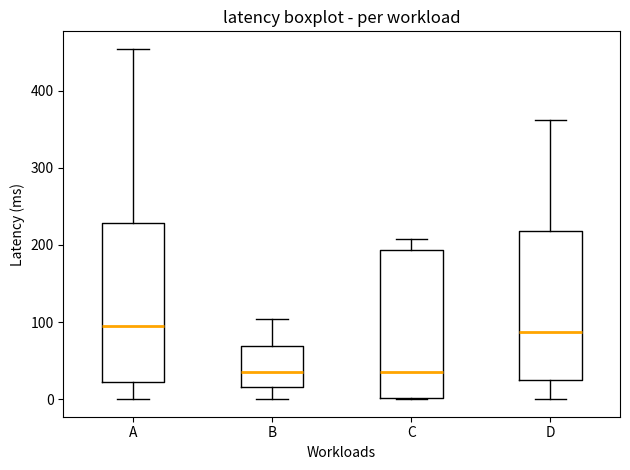

Comparing the boxes themselves (not the whiskers), which one is the tallest?

A